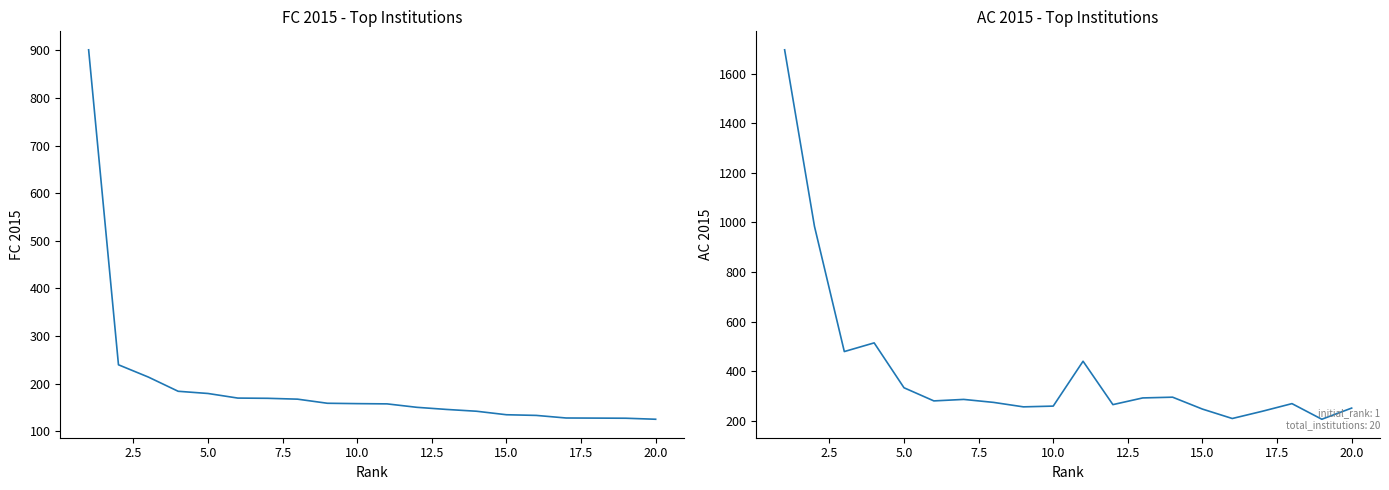

What is the sum of all AC 2015 values?

8073.0